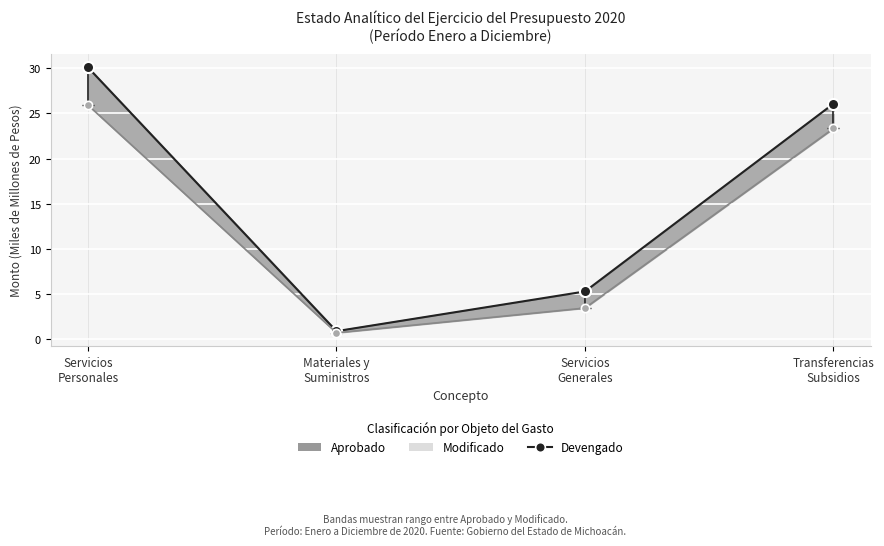

True or false: Aprobado has a value of 0.2 at Materiales y
Suministros.

False